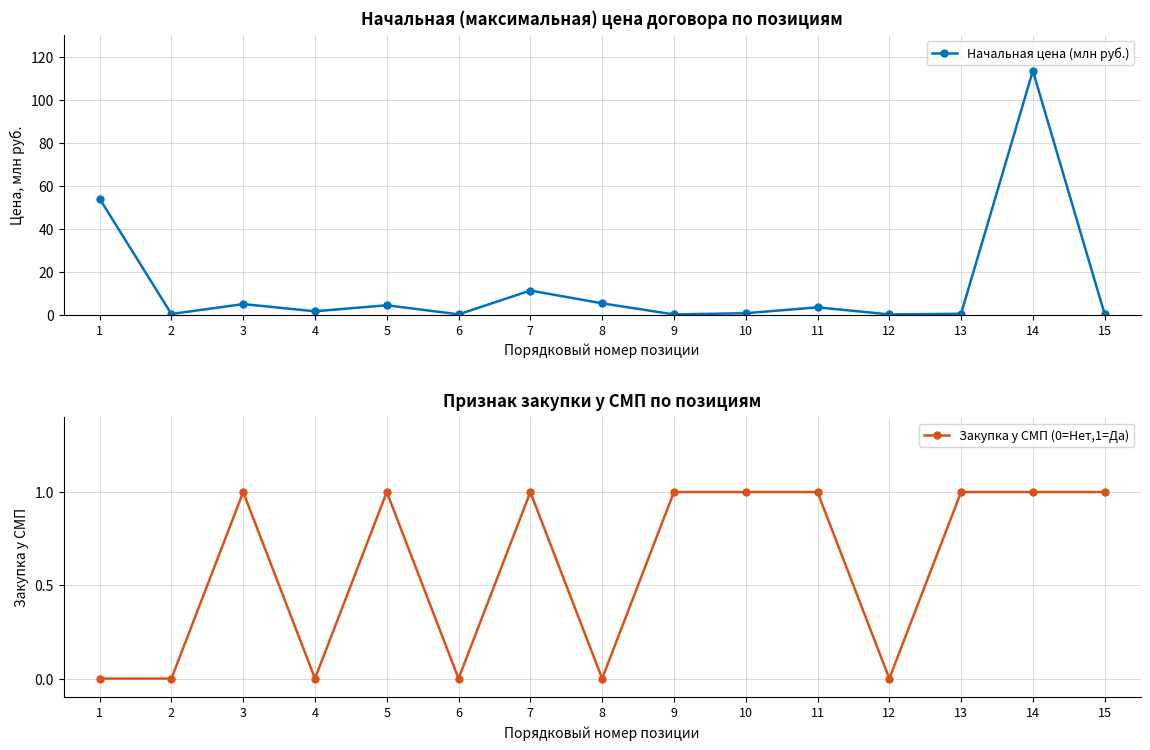

How many lines are shown in the chart?

2